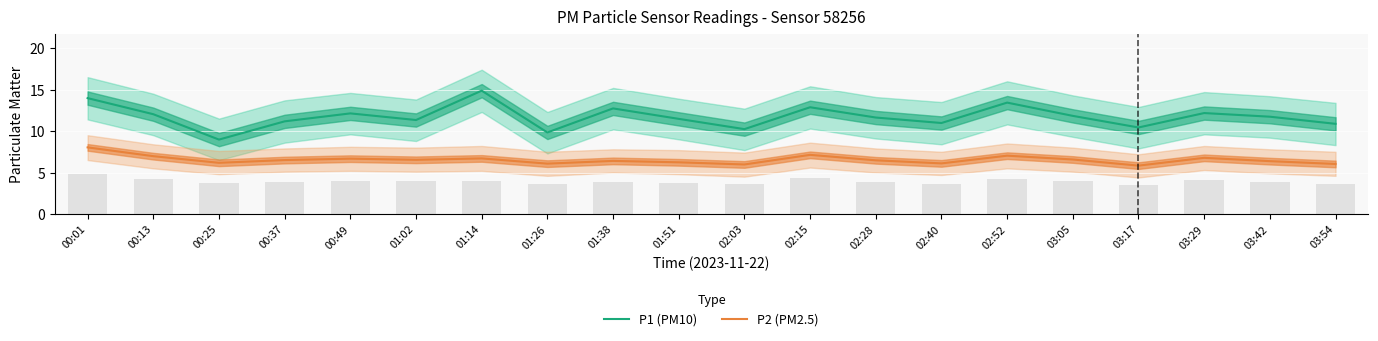

What are all the series names shown in the legend?

P1 (PM10), P2 (PM2.5)